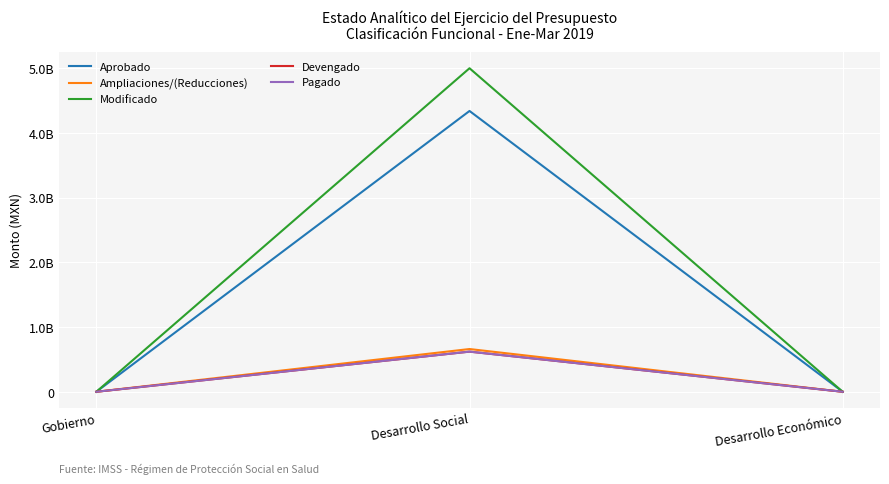

Does the chart display data point markers on the line(s)?

No